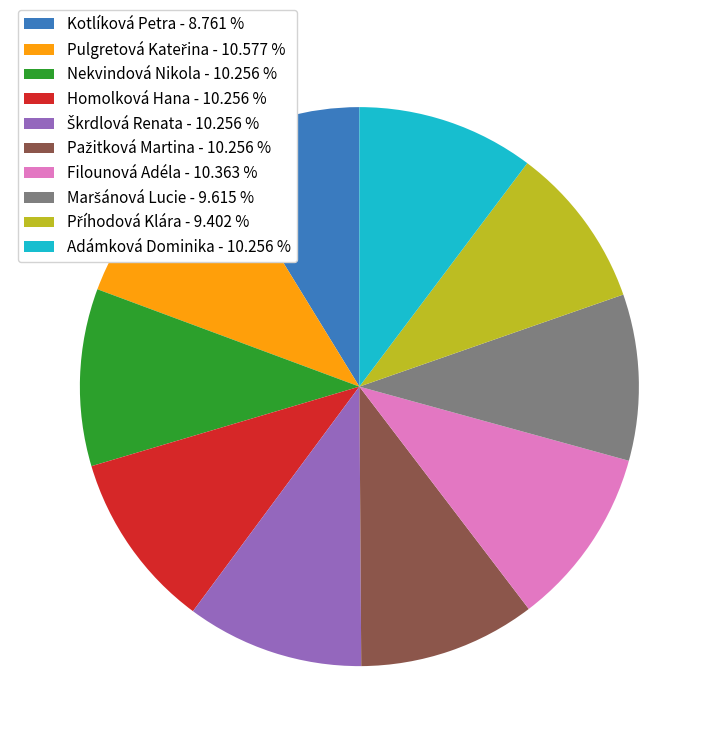

Does any single category account for the majority?

No